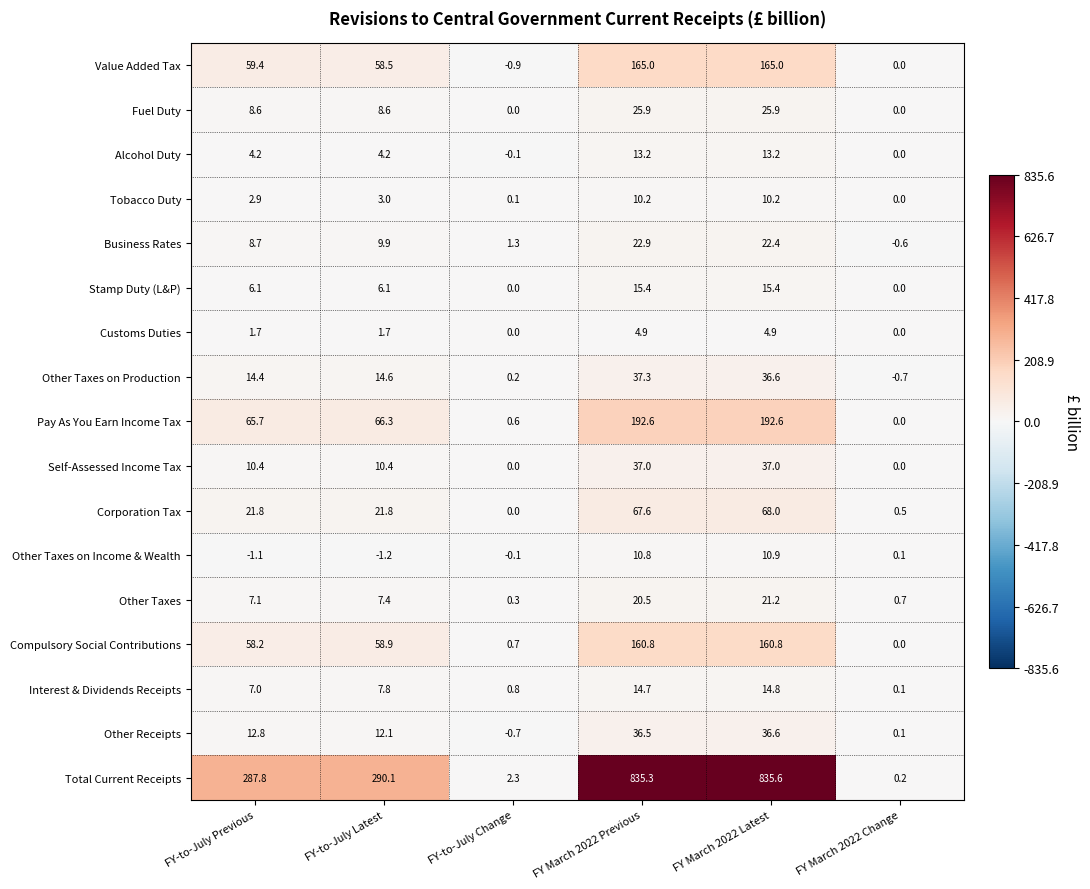

What is the difference between the second highest and second lowest values in the Alcohol Duty series?

13.2